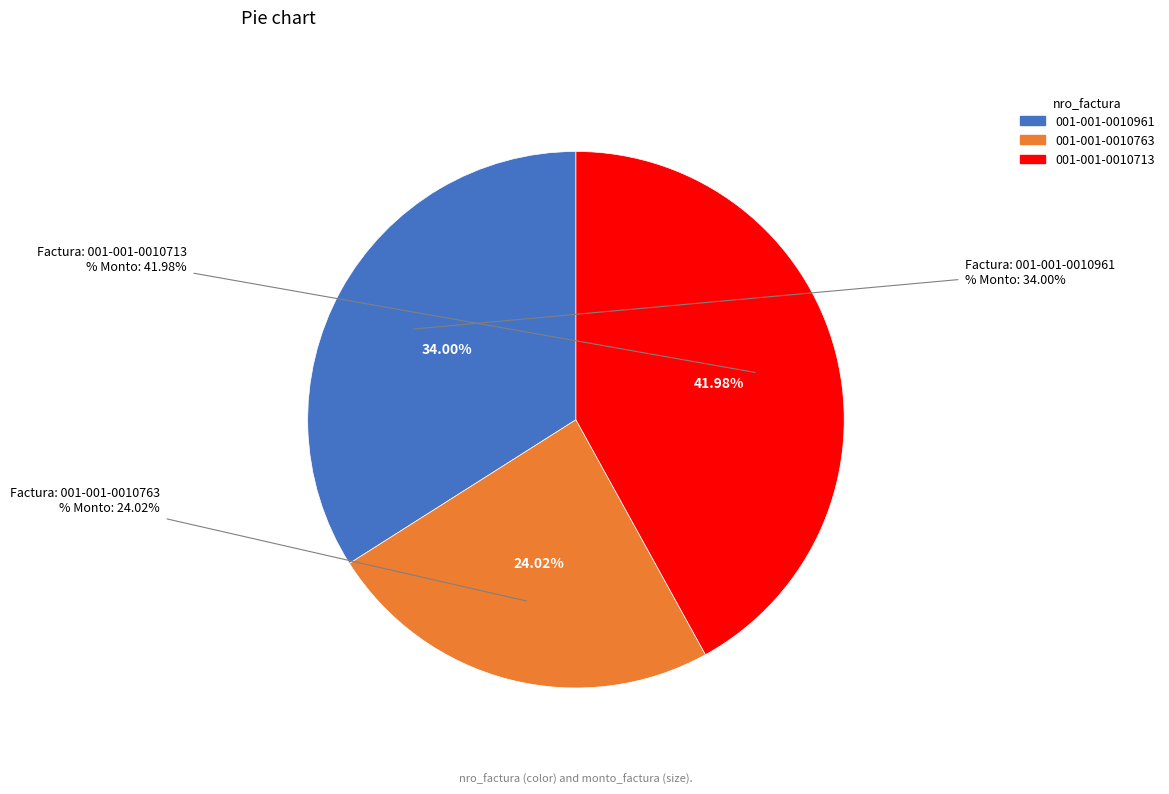

Rank the categories by value from highest to lowest.

001-001-0010713, 001-001-0010961, 001-001-0010763